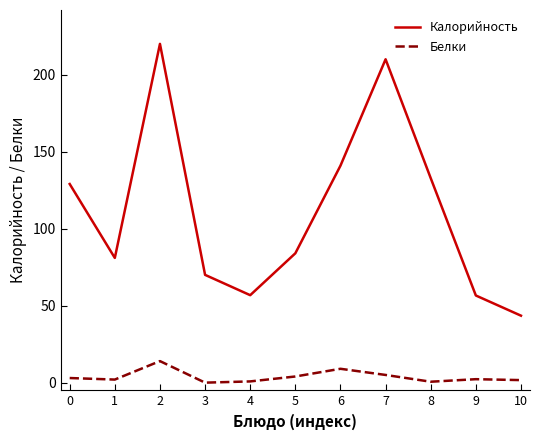

Does the chart have visible grid lines?

No